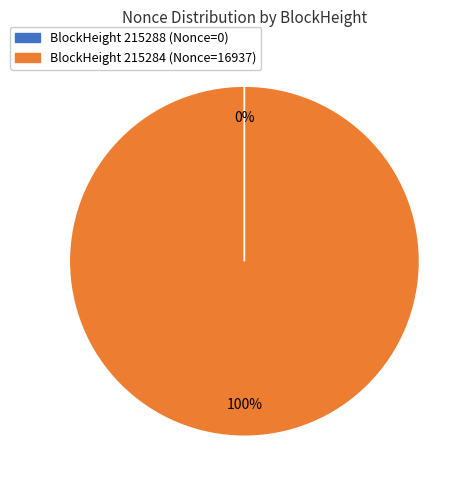

To the nearest percent, what portion does BlockHeight 215284 (Nonce=16937) represent?

100%